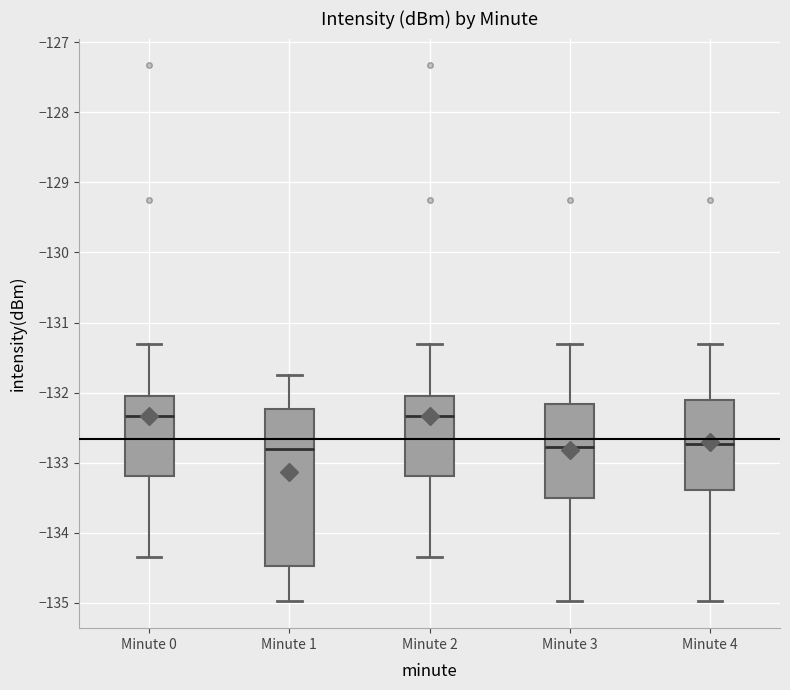

Comparing the boxes themselves (not the whiskers), which one is the tallest?

Minute 1